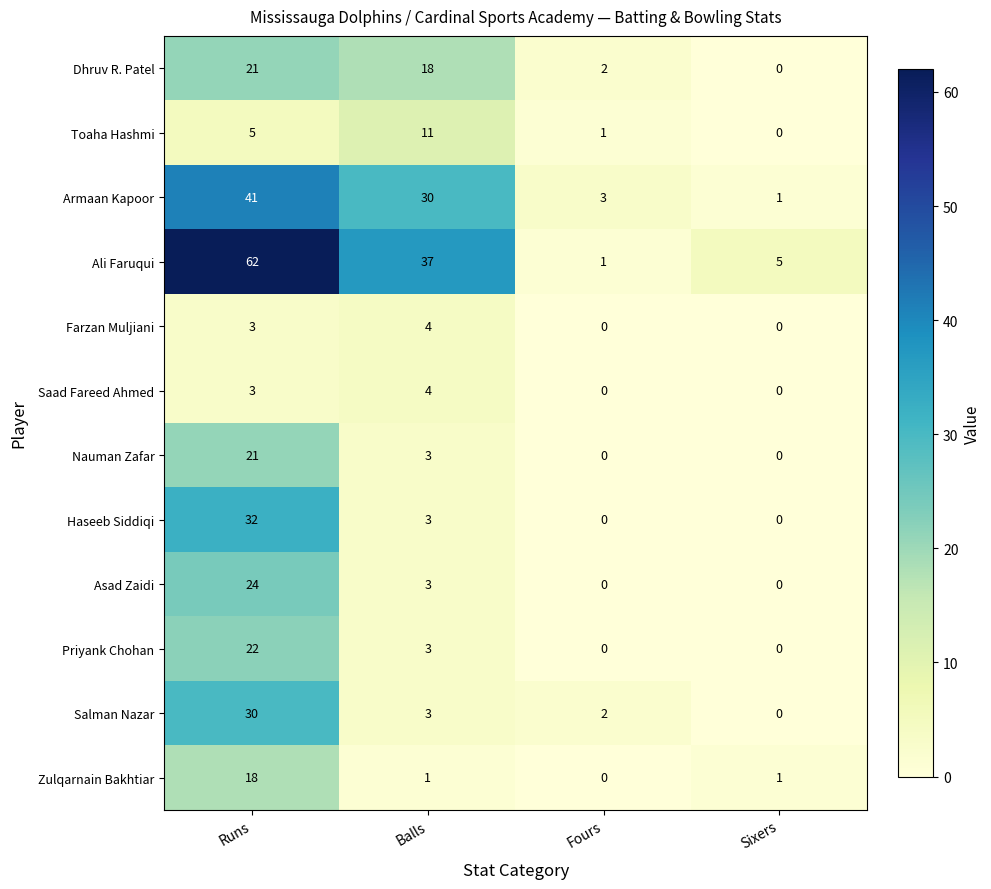

What is the difference between the maximum and minimum values in the Toaha Hashmi series?

11